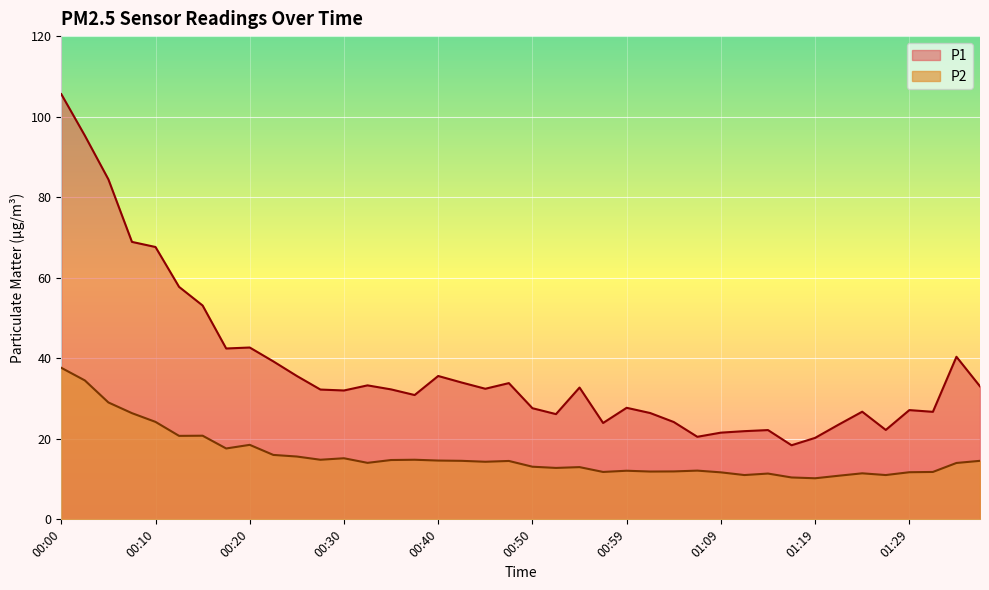

True or false: P2 has a value of 21.2 at 00:54.

False